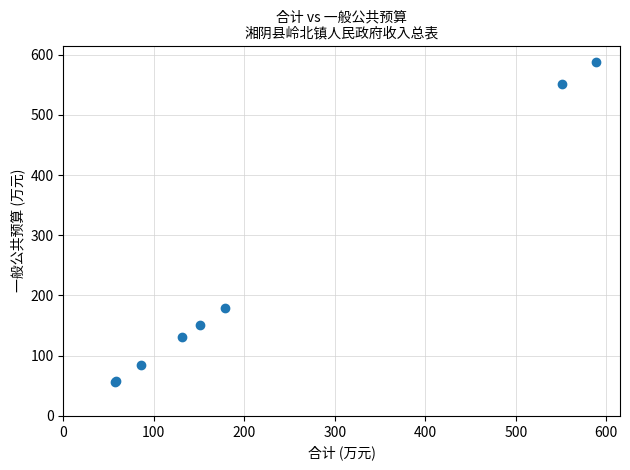

What Y value in the scatter plot is closest to 322?

179.1